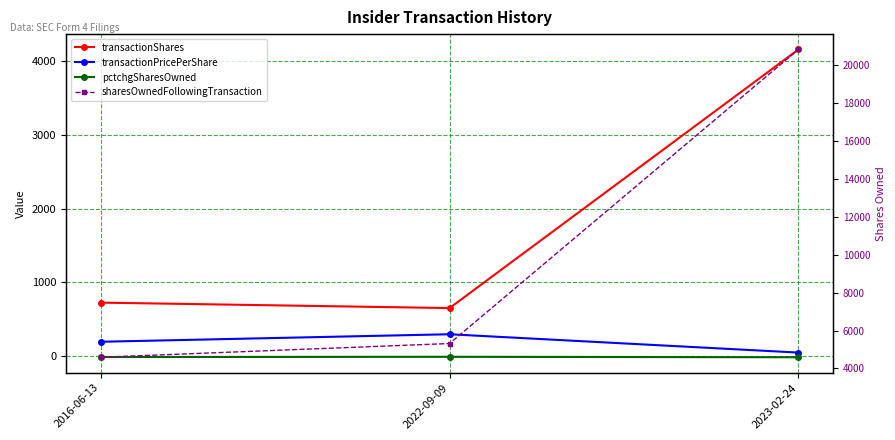

What position from the left is 2023-02-24?

3